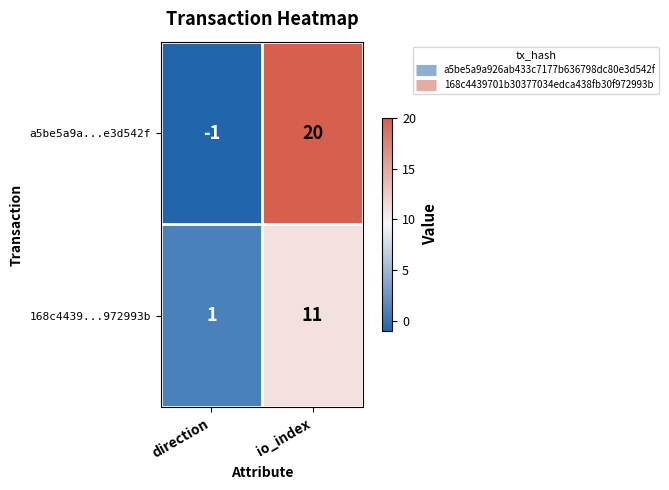

What is the sum of all a5be5a9a...e3d542f values?

19